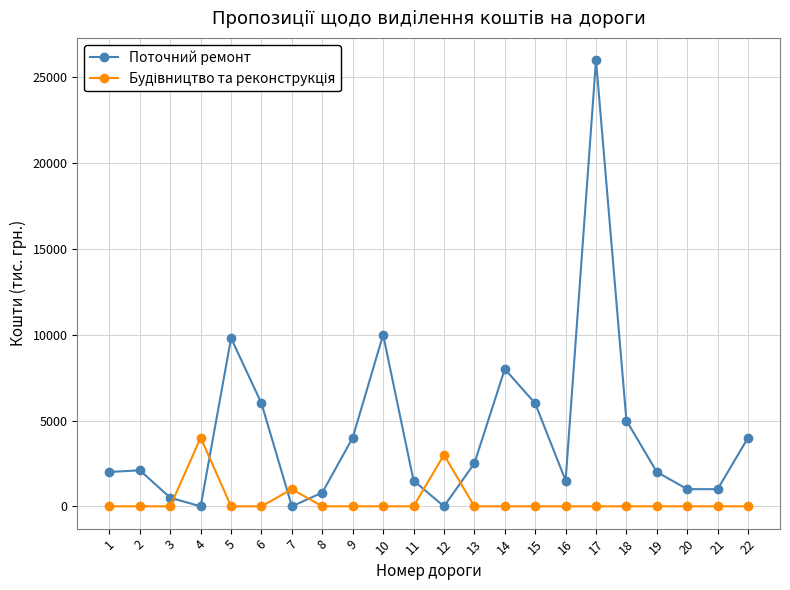

The value of Поточний ремонт at 6 is 6000. True or false?

True